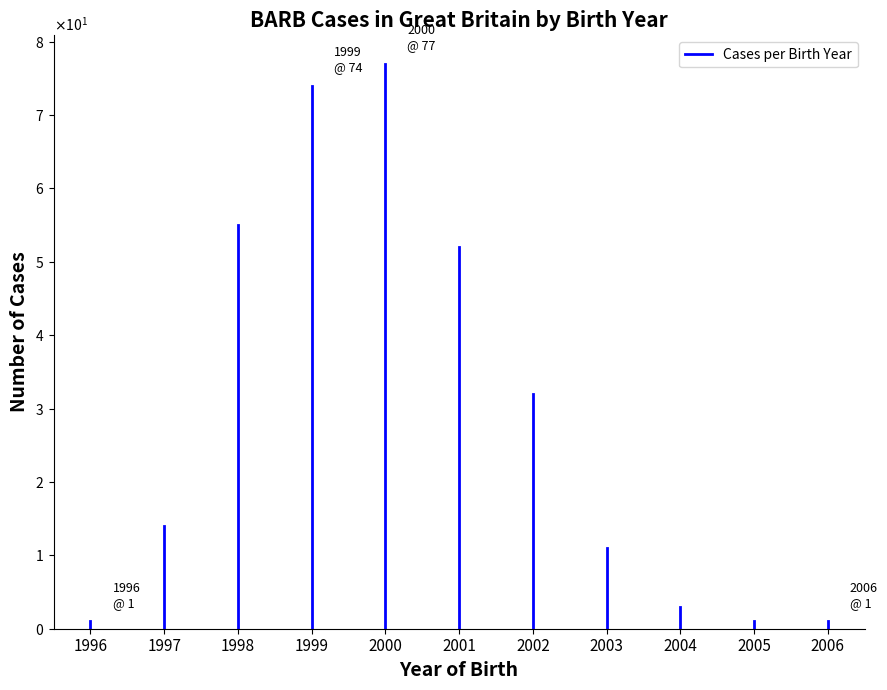

How many series are shown in this chart?

1